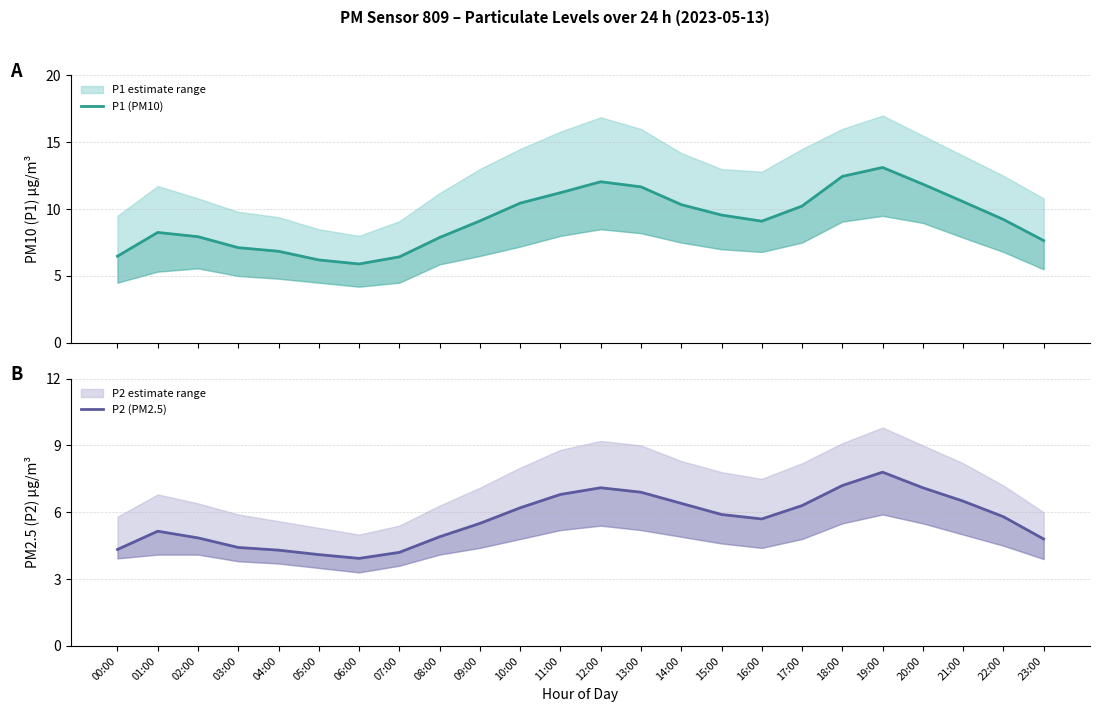

How many categories are shown in the chart?

24